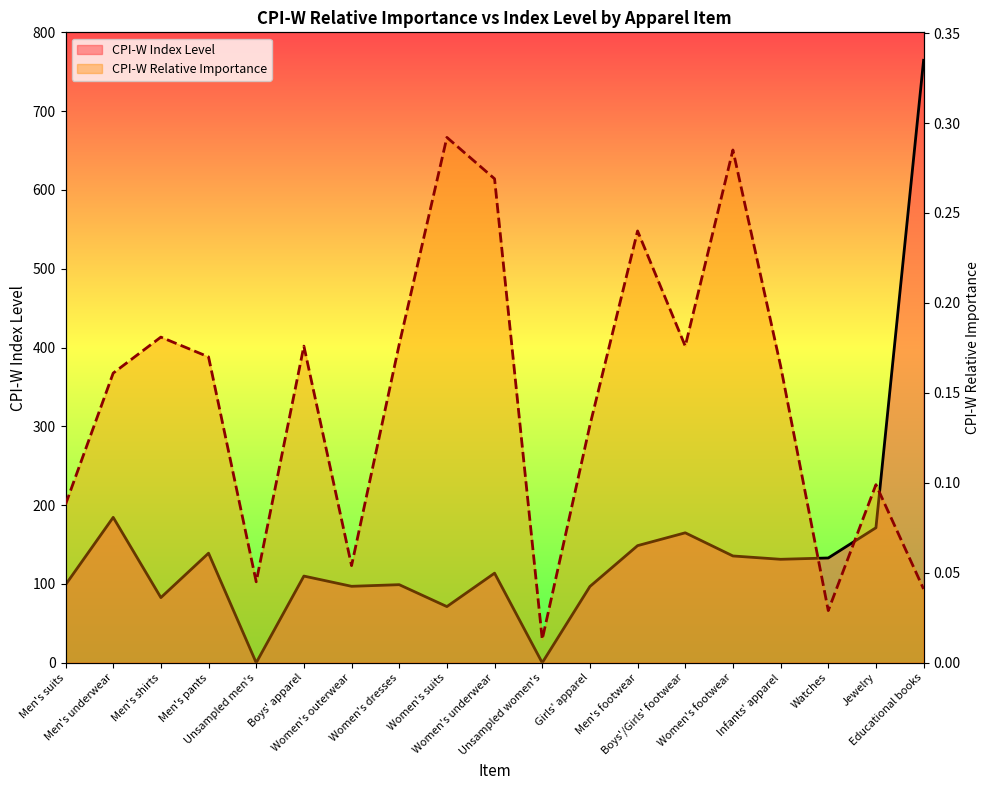

In CPI-W Index Level line, how many points are lower than both neighbors (excluding endpoints)?

6